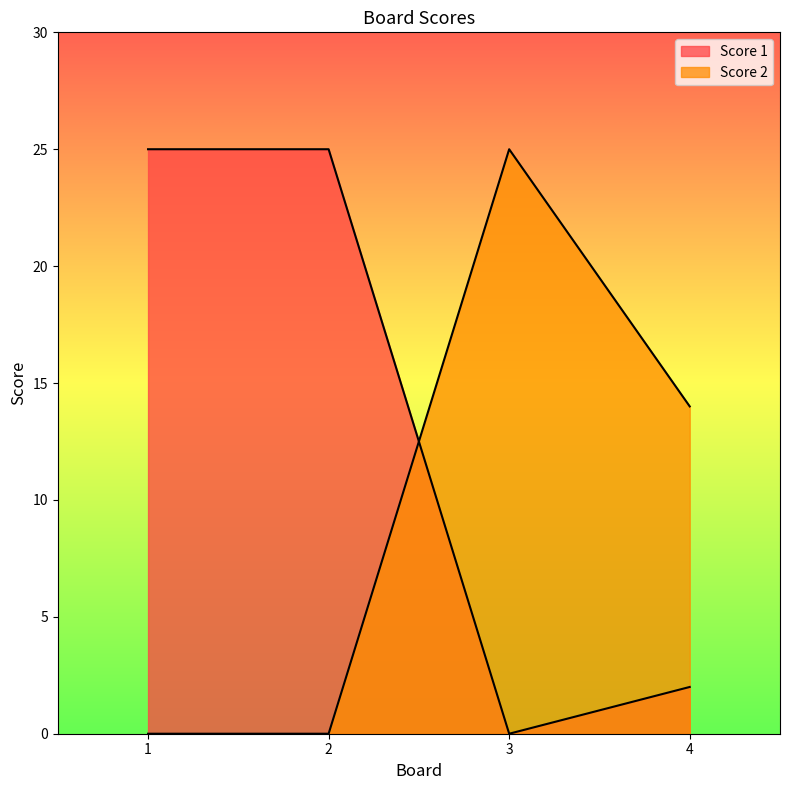

After their last crossing, which series has the higher values: Score 2 or Score 1?

Score 2